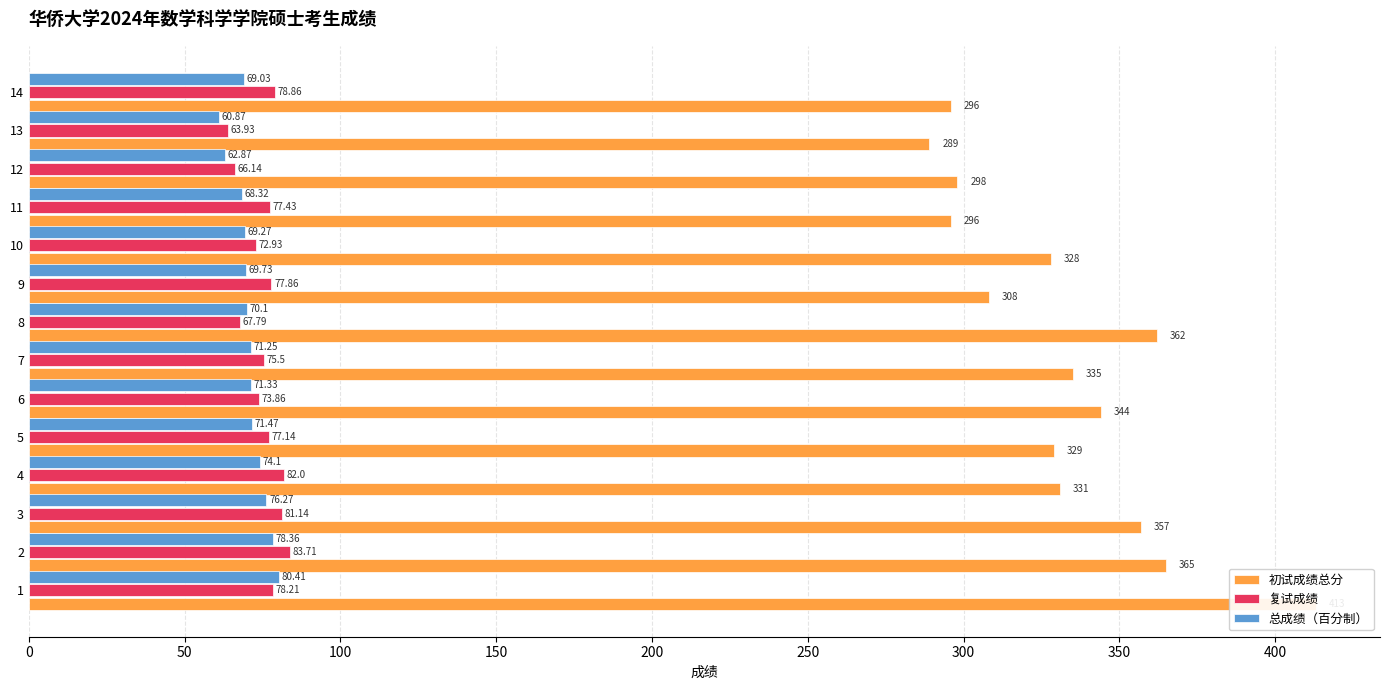

The 总成绩（百分制） series shows 22.1 at 12. True or false?

False